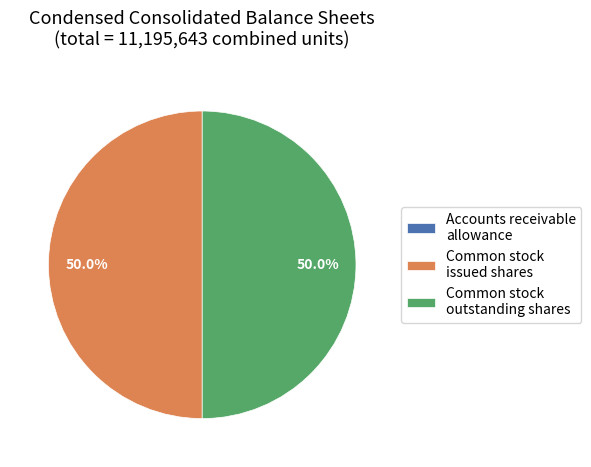

What is the total percentage of Common stock outstanding shares and Common stock issued shares?

100.0%